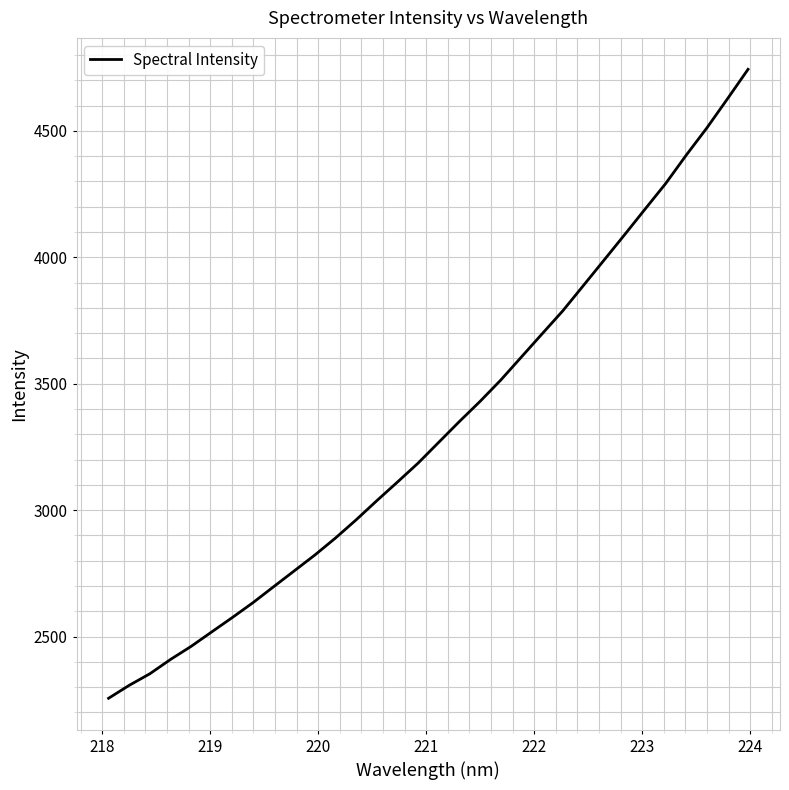

What is the maximum value shown in the chart?

4743.1